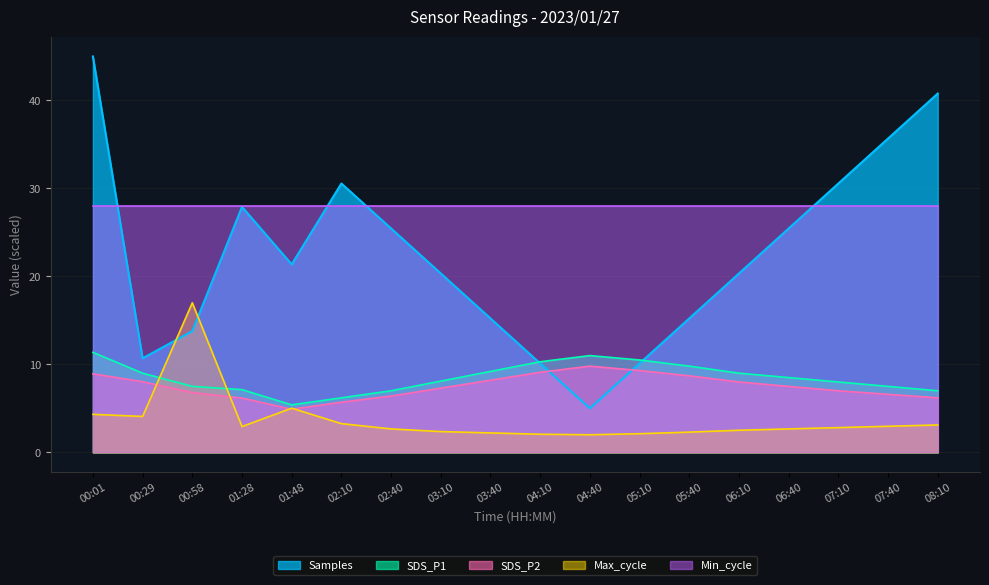

What is the lowest value of the Max_cycle series?

2.0